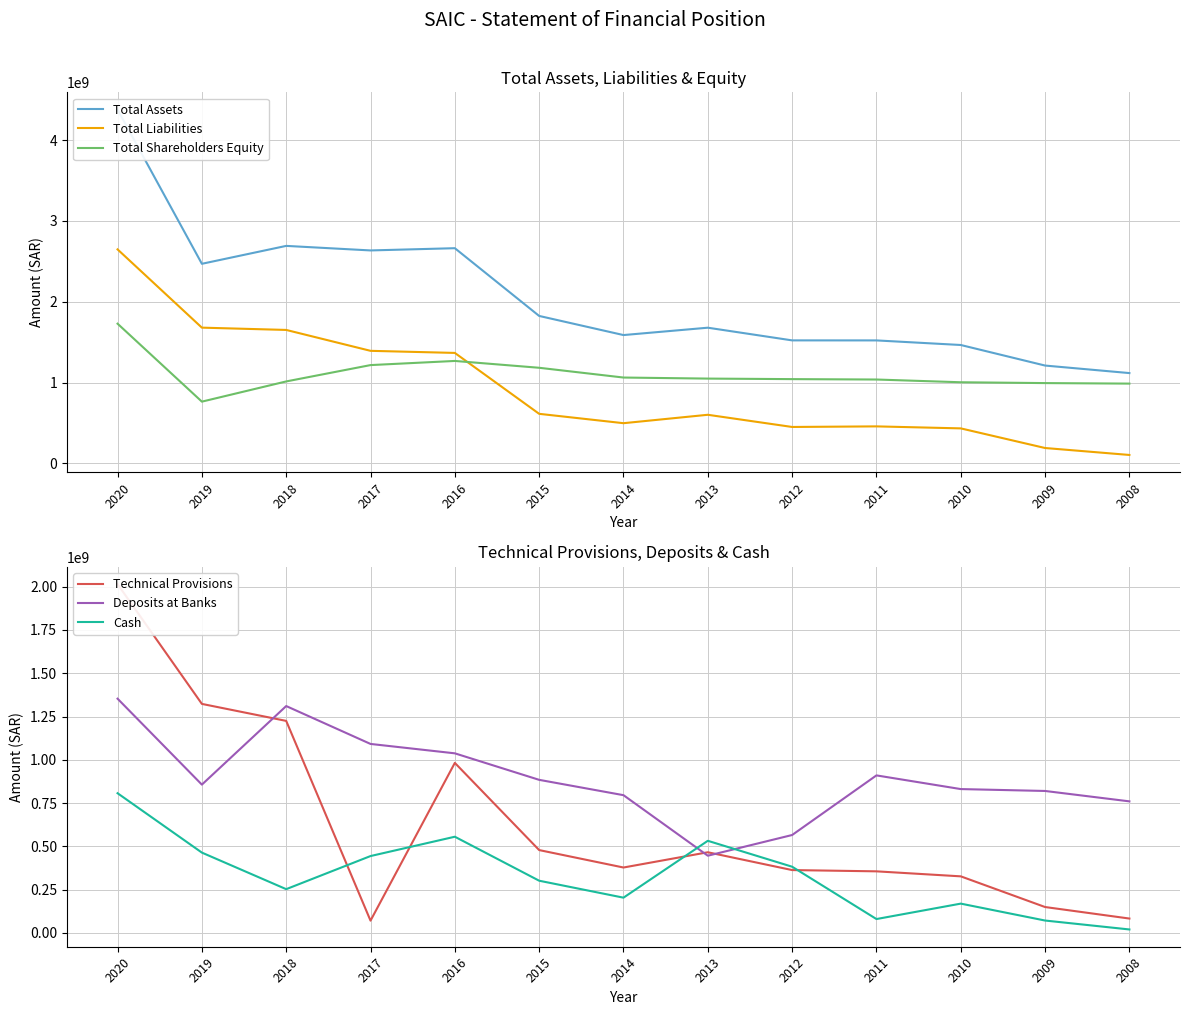

Which series changed the most between 2018 and 2009?

Total Assets